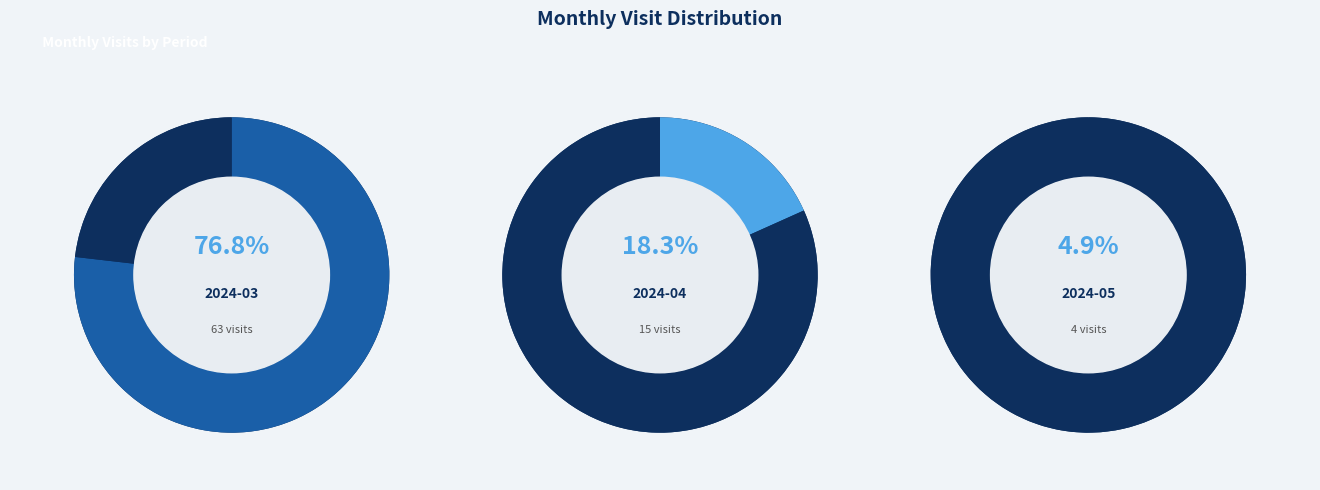

To the nearest percent, what portion does 2024-03 represent?

77%